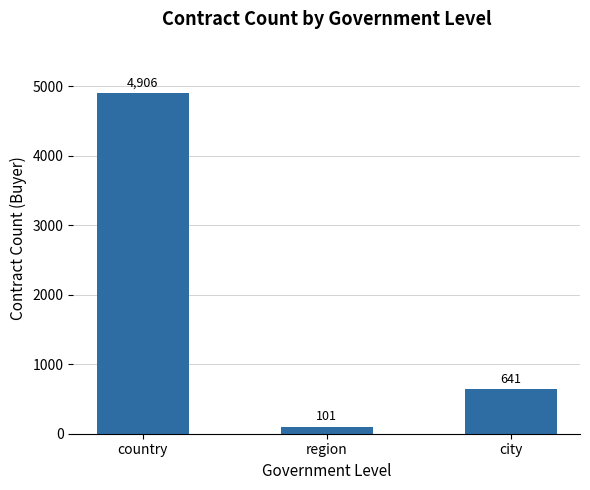

List the labels in order of value, smallest first.

region, city, country